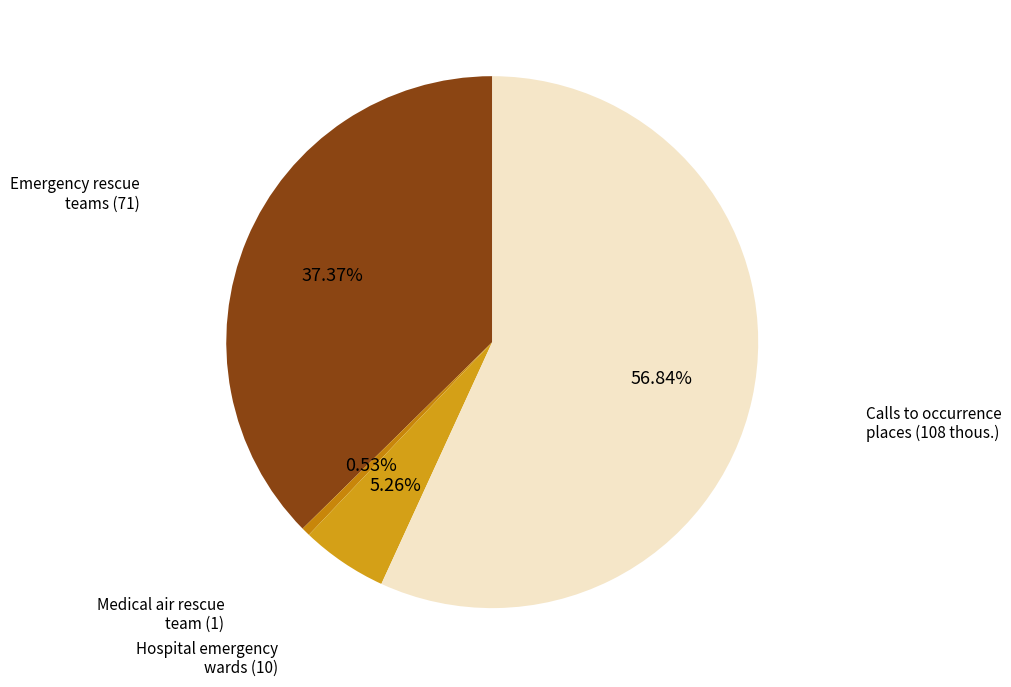

Count the number of slices in the pie.

4